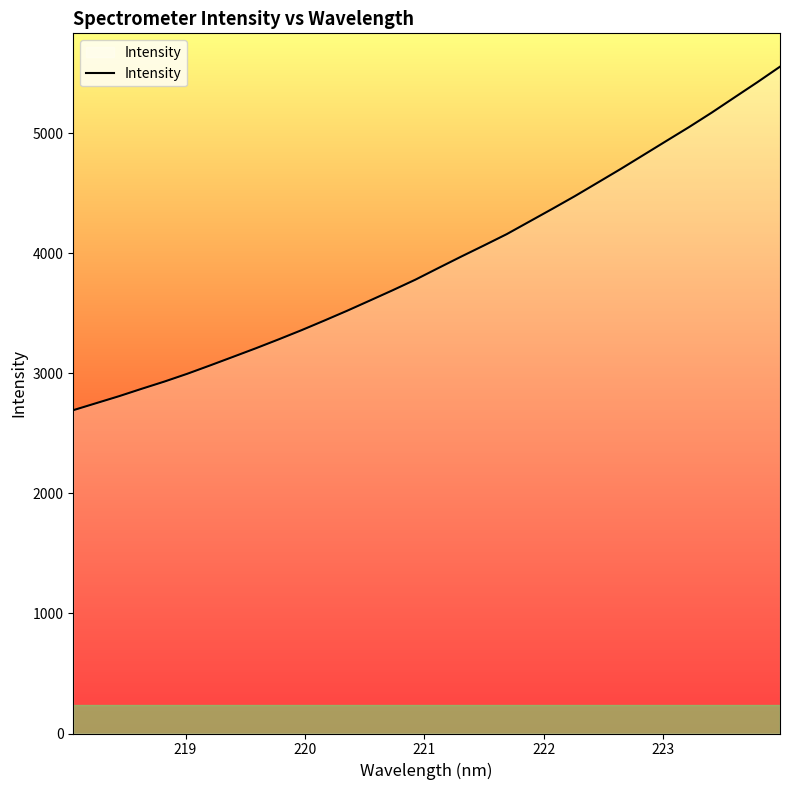

What is the maximum value shown in the chart?

5554.0